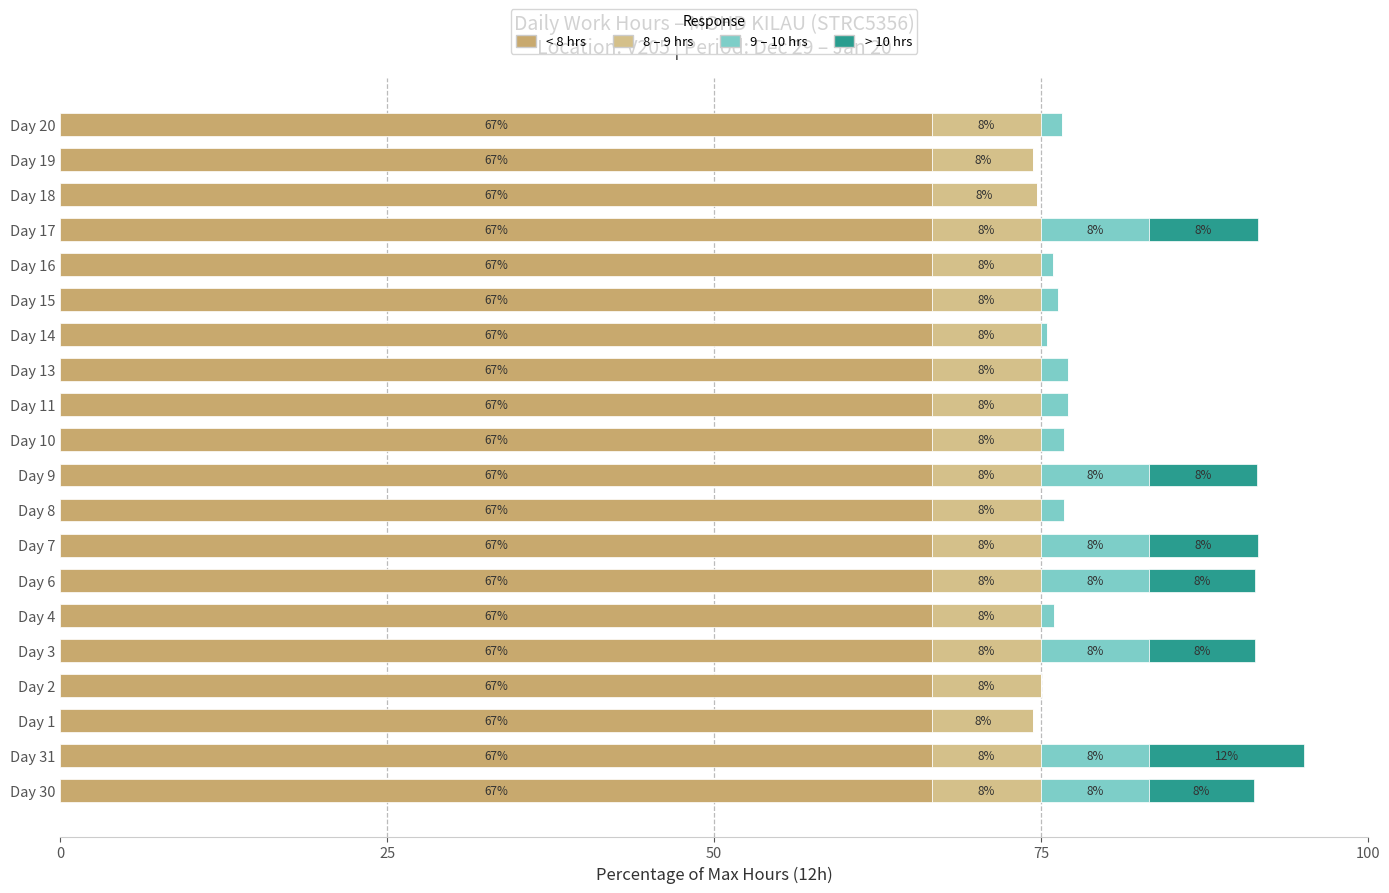

Count the number of data series in this chart.

4